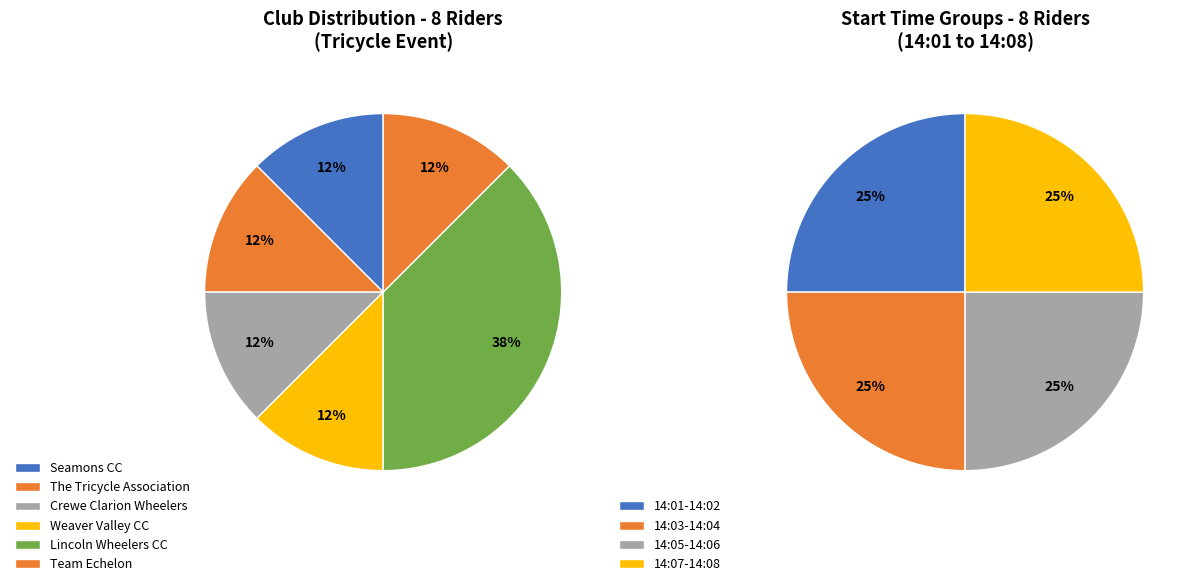

How many segments does this pie chart have?

6